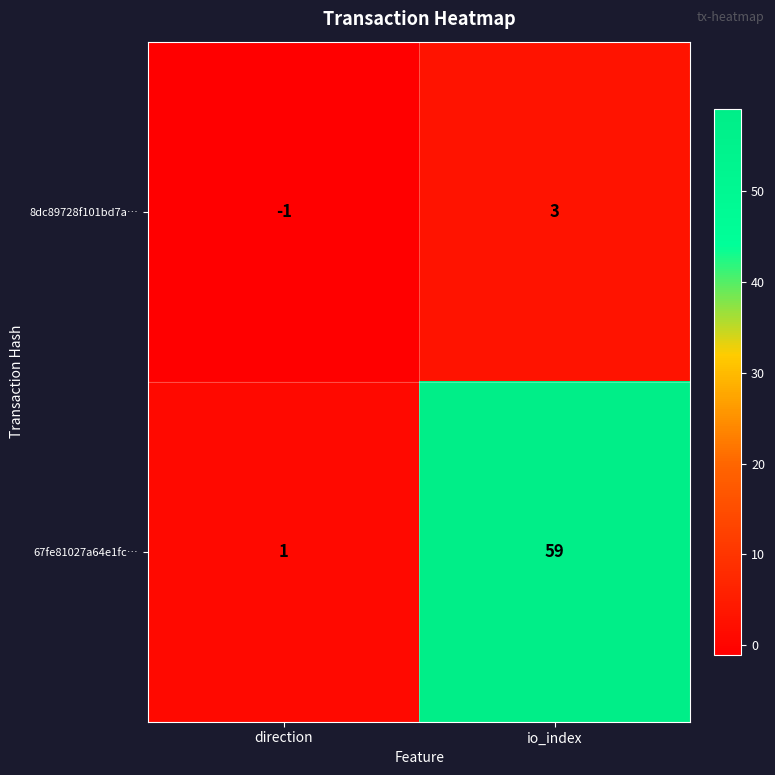

What is the sum of the 67fe81027a64e1fc… values at io_index and direction?

60